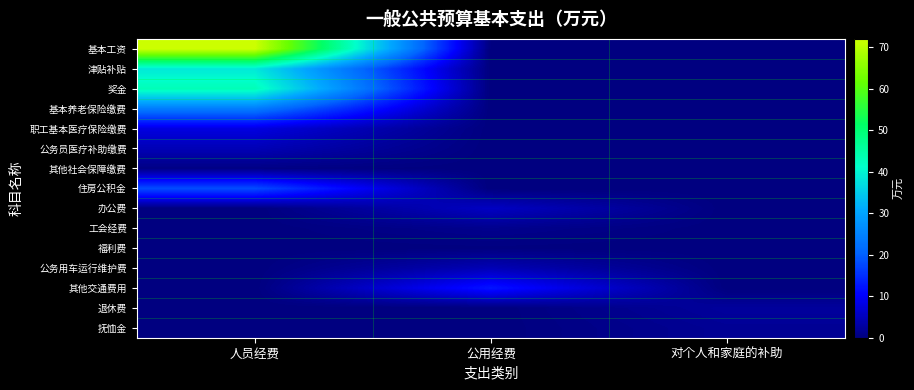

Which series changed the most between 人员经费 and 公用经费?

基本工资